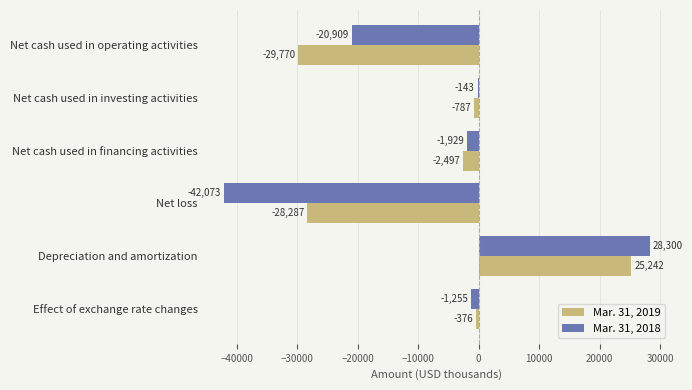

What is the greatest value displayed?

28300